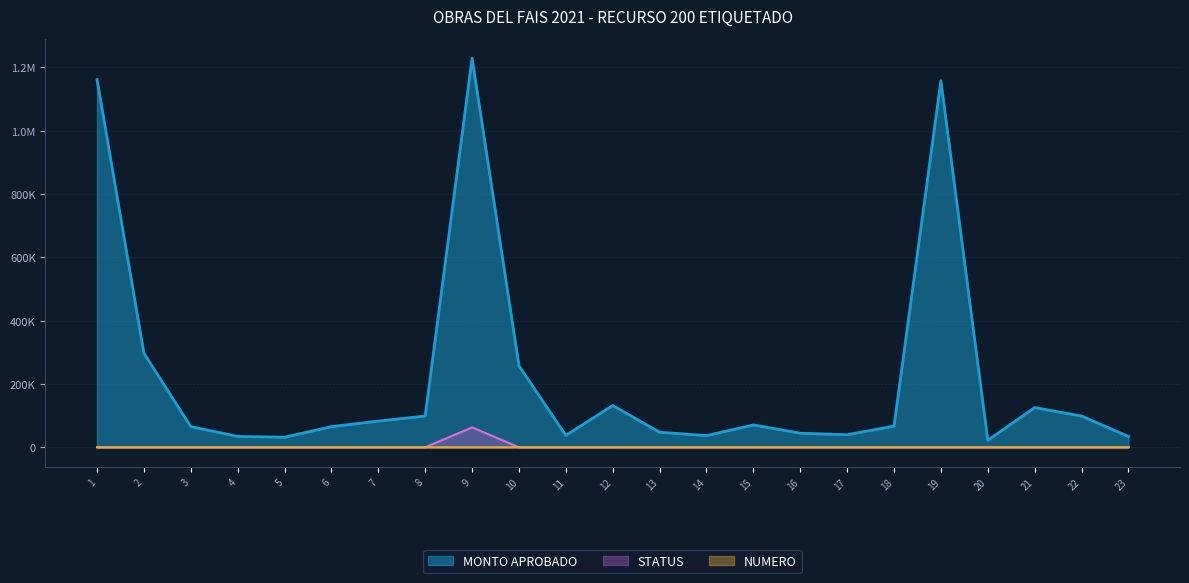

What is the spread (max minus min) of values at 7?

82753.0